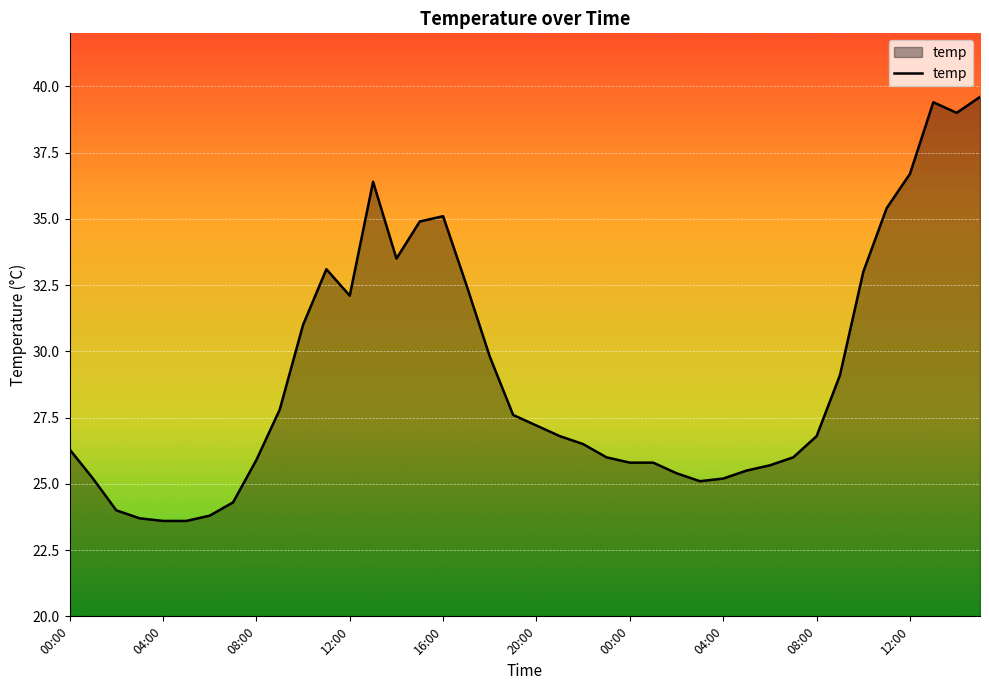

What is the difference between the maximum and minimum values?

16.0